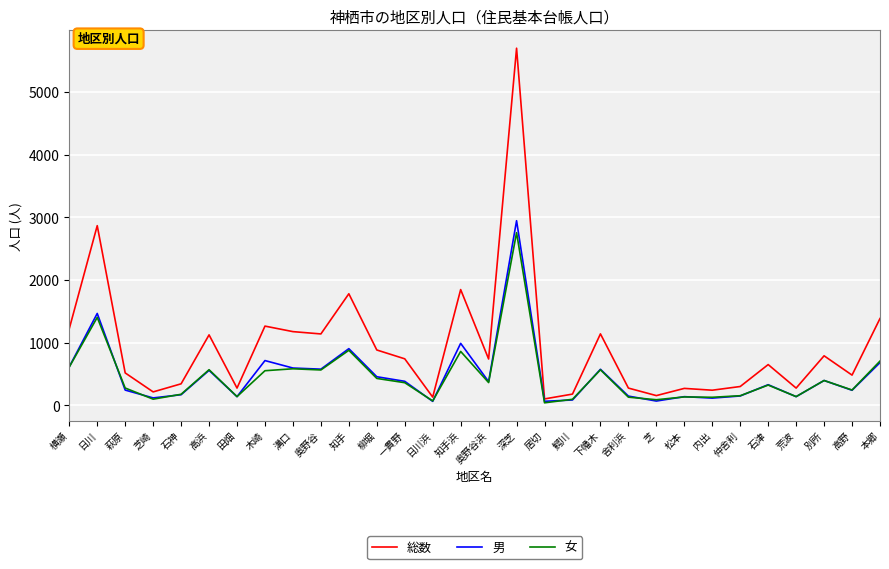

How many interior local valleys does the 男 series have?

10